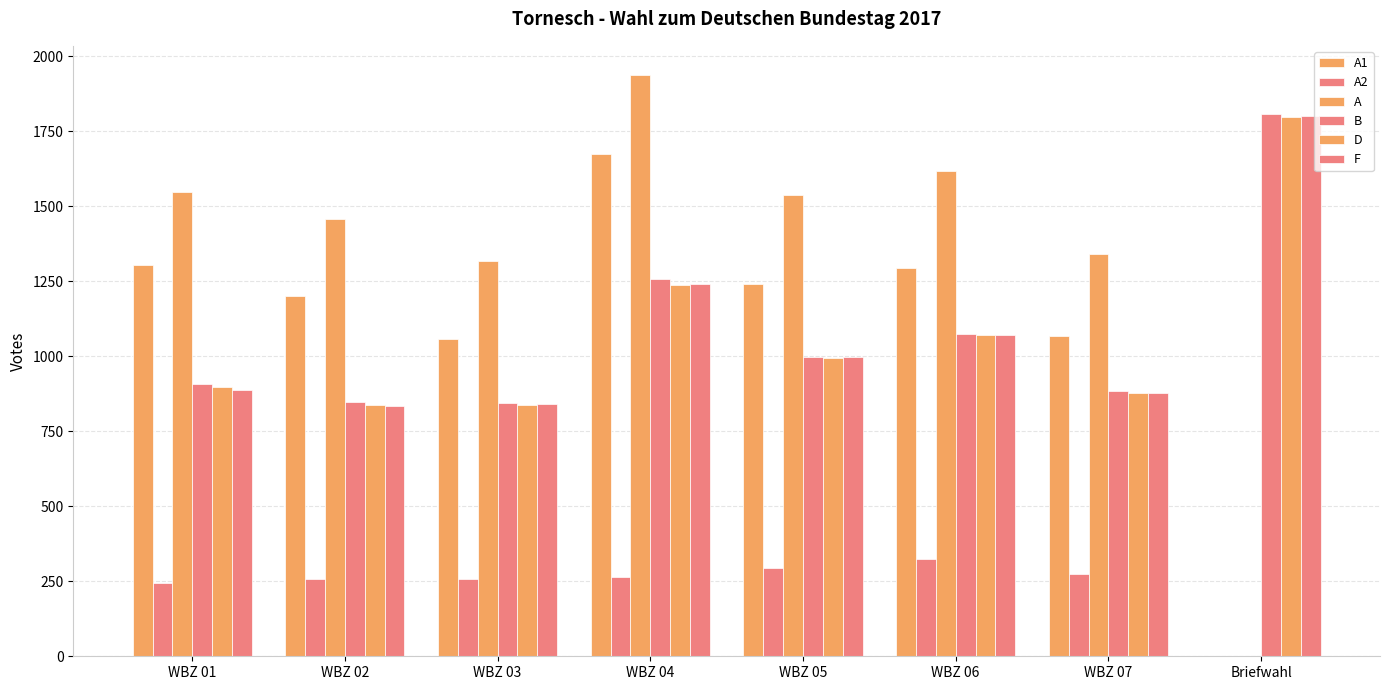

What is the difference between the A2 values at WBZ 01 and WBZ 03?

15